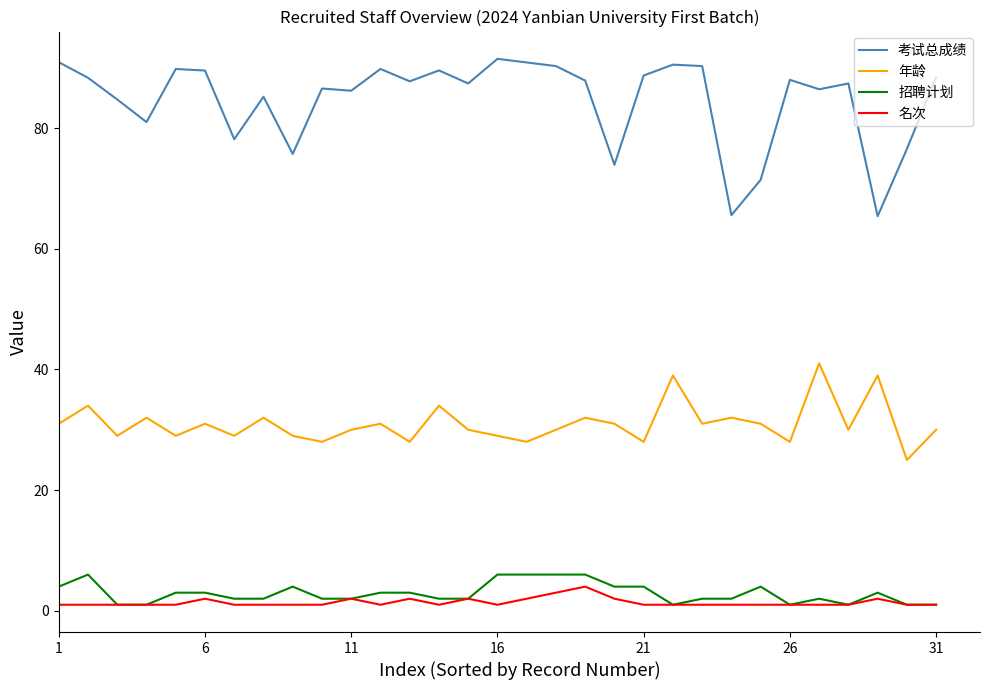

What is the difference between the second highest and minimum values in the 名次 series?

2.0